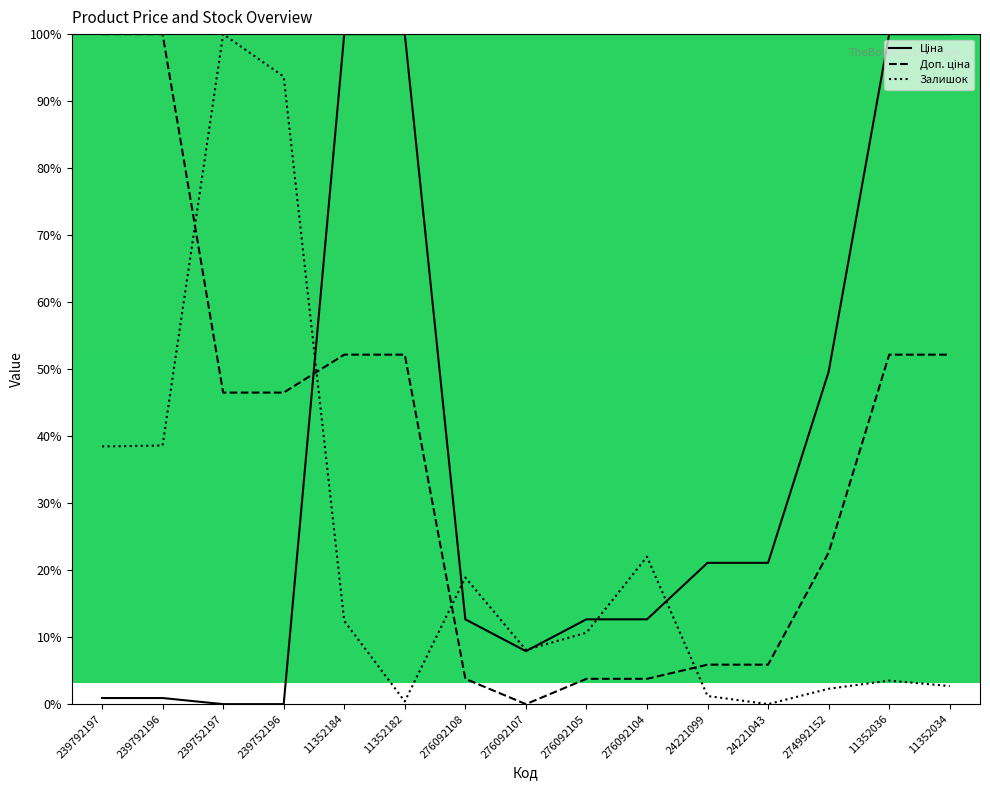

Reading right to left, extract all data points from this chart.

Ціна: 11352034=100.0	11352036=100.0	274992152=49.6	24221043=21.1	24221099=21.1	276092104=12.7	276092105=12.7	276092107=7.9	276092108=12.7	11352182=100.0	11352184=100.0	239752196=0.0	239752197=0.0	239792196=0.9	239792197=0.9
Доп. ціна: 11352034=52.2	11352036=52.2	274992152=22.6	24221043=5.9	24221099=5.9	276092104=3.8	276092105=3.8	276092107=0.0	276092108=3.8	11352182=52.2	11352184=52.2	239752196=46.5	239752197=46.5	239792196=100.0	239792197=100.0
Залишок: 11352034=2.7	11352036=3.5	274992152=2.3	24221043=0.0	24221099=1.2	276092104=22.0	276092105=10.7	276092107=8.1	276092108=18.9	11352182=0.4	11352184=12.4	239752196=93.7	239752197=100.0	239792196=38.6	239792197=38.5